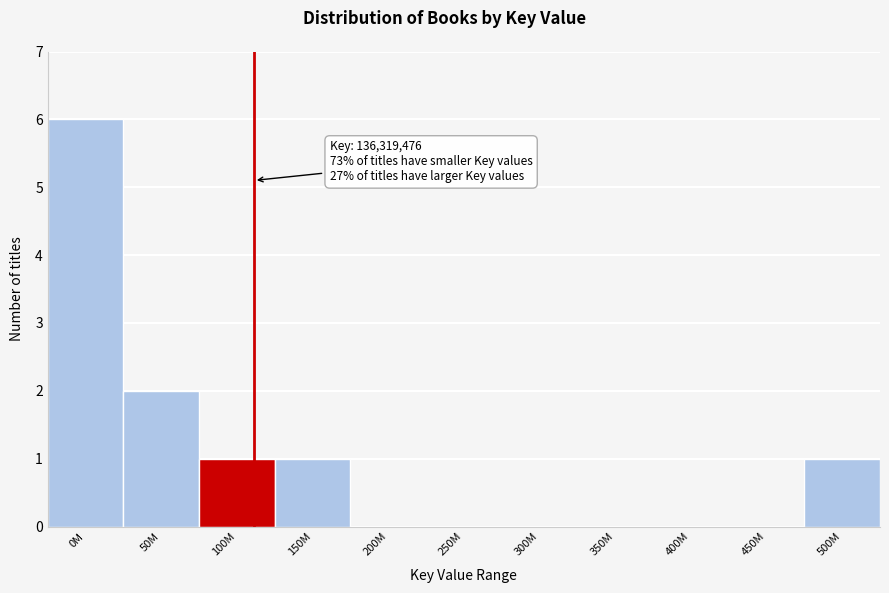

Reading left to right, what are all the values shown in this chart?

0M=6	50M=2	100M=1	150M=1	200M=0	250M=0	300M=0	350M=0	400M=0	450M=0	500M=1